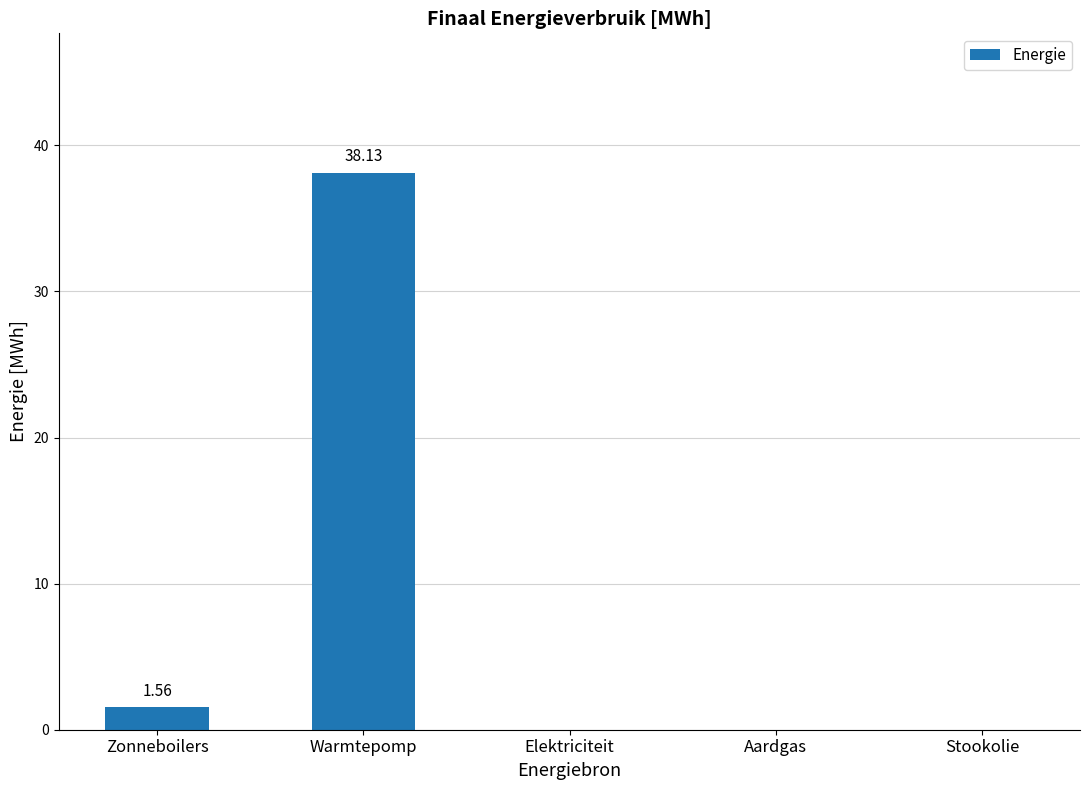

What is the sum of all values?

39.7